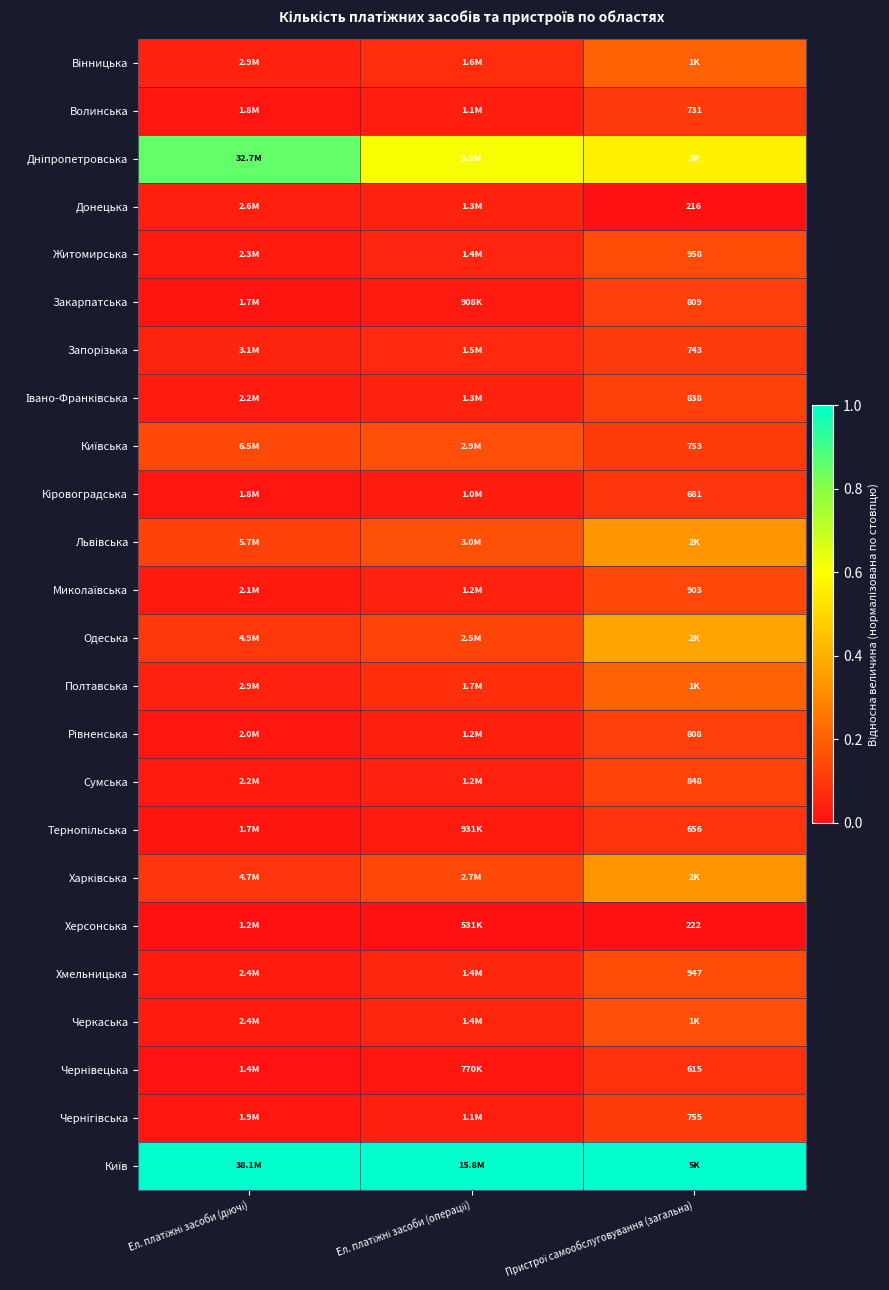

The value of Чернівецька at Ел. платіжні засоби (операції) is 0.0. True or false?

True